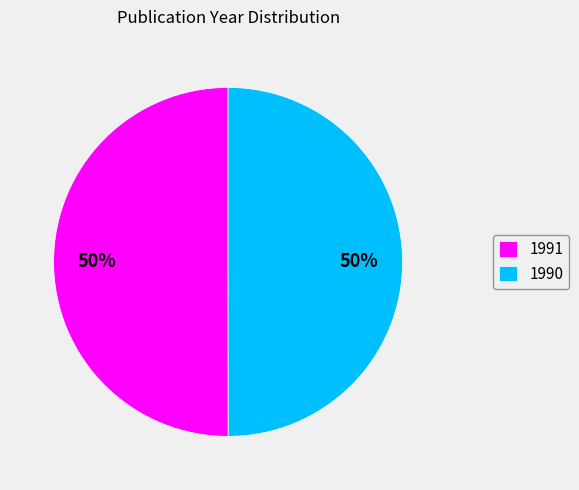

To the nearest percent, what is the combined percentage of 1991 and 1990?

100%